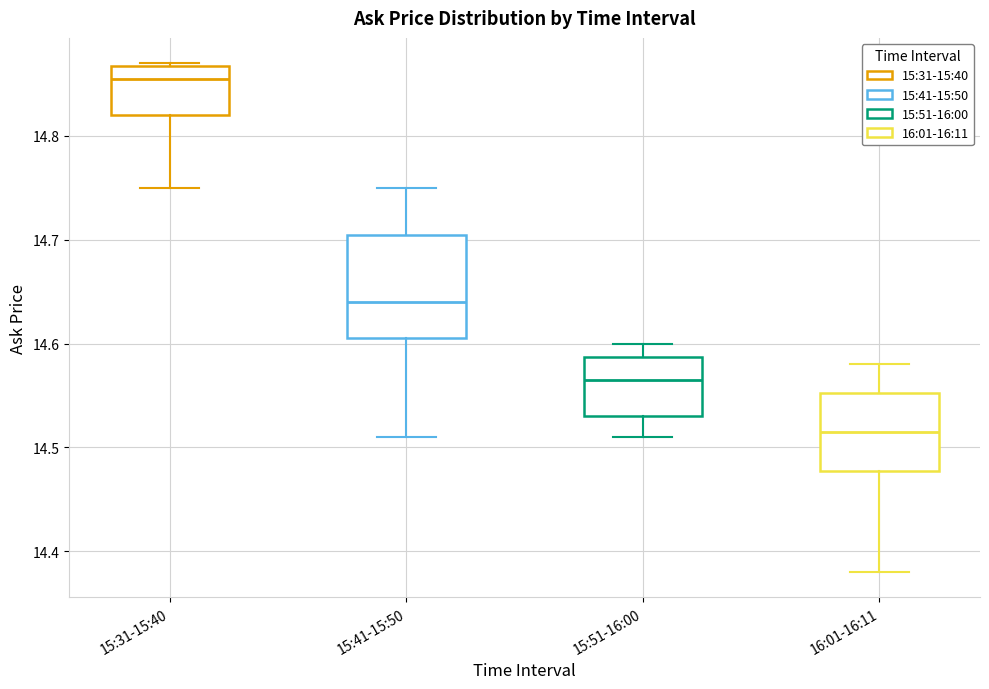

Reading left to right, read every box against the y-axis: the position of its median line, the range the box covers, and the ends of its whiskers. The values are not printed on the chart, so give them approximately, as read against the axis.

15:31-15:40: median 14.86, box 14.82 to 14.87, whiskers 14.75 to 14.87
15:41-15:50: median 14.64, box 14.61 to 14.71, whiskers 14.51 to 14.75
15:51-16:00: median 14.57, box 14.53 to 14.59, whiskers 14.51 to 14.60
16:01-16:11: median 14.52, box 14.48 to 14.55, whiskers 14.38 to 14.58